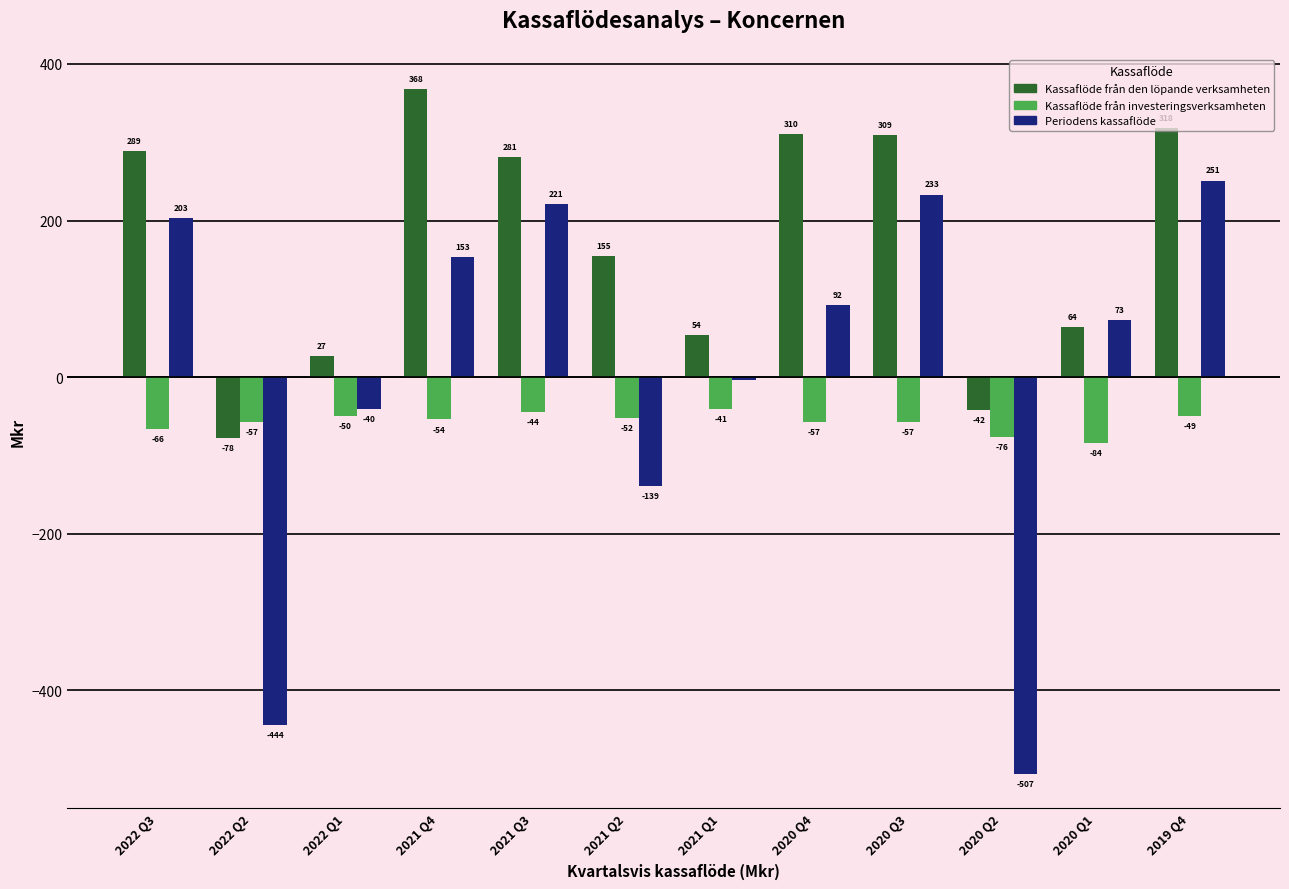

What is the average value of the Periodens kassaflöde series?

8